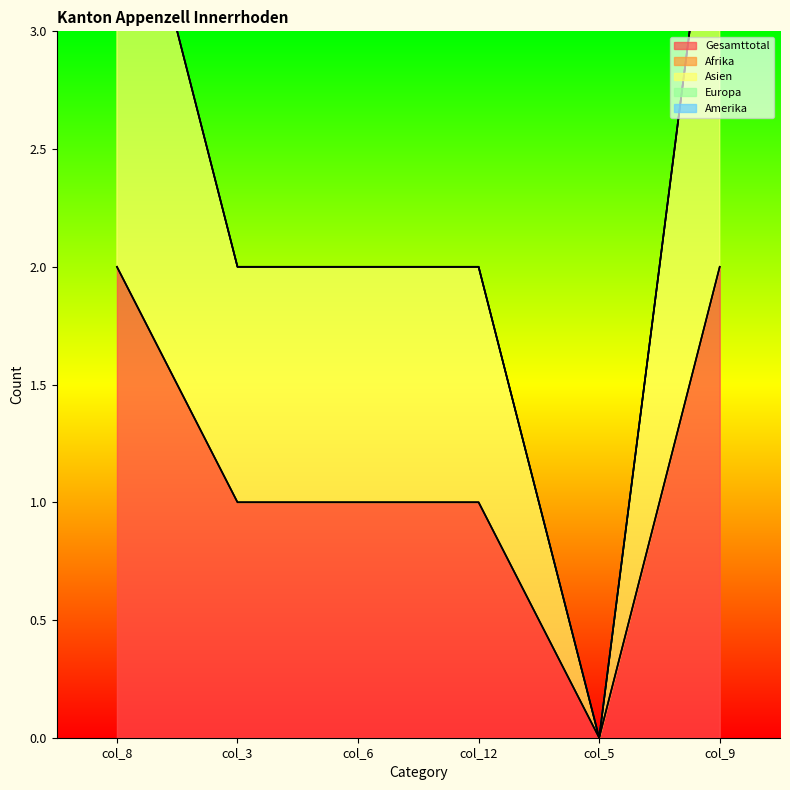

What is the average value of the Asien series?

1